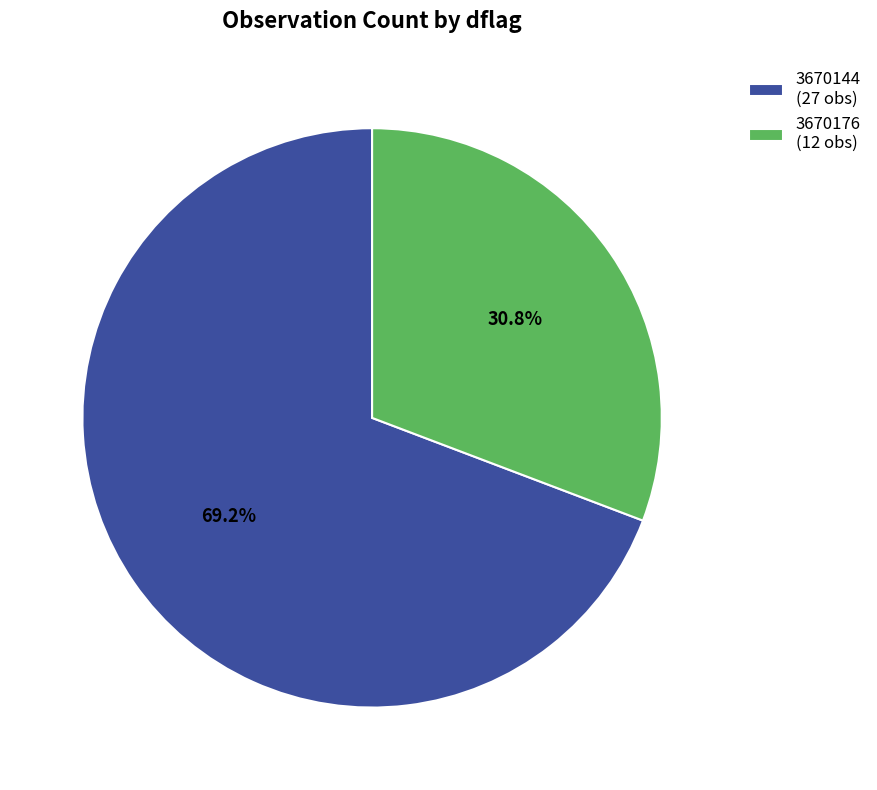

To the nearest percent, what is the average slice percentage?

50%